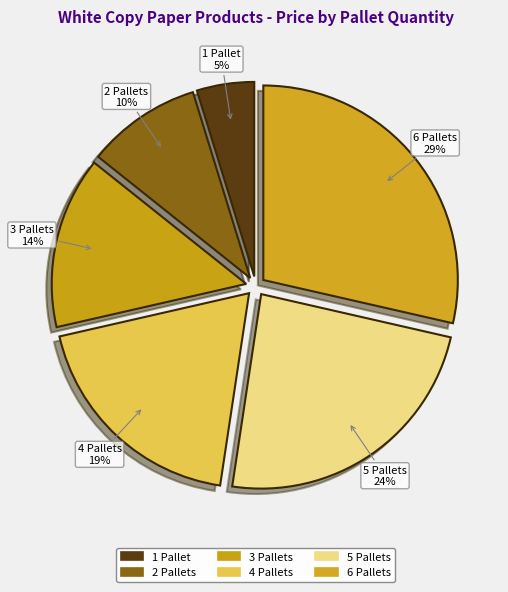

Which has a higher value, 5 Pallets or 6 Pallets?

6 Pallets